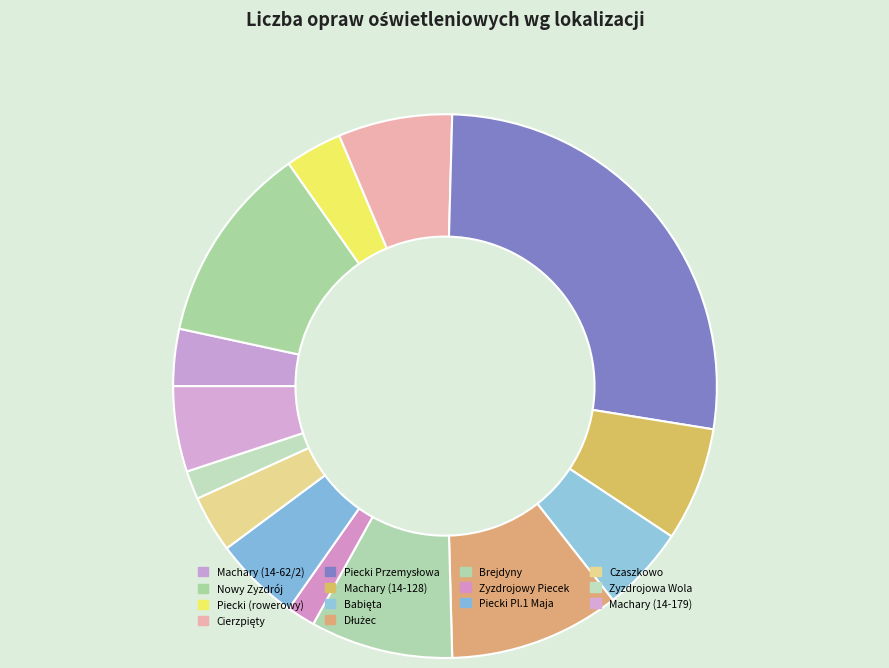

Count the number of slices in the pie.

14